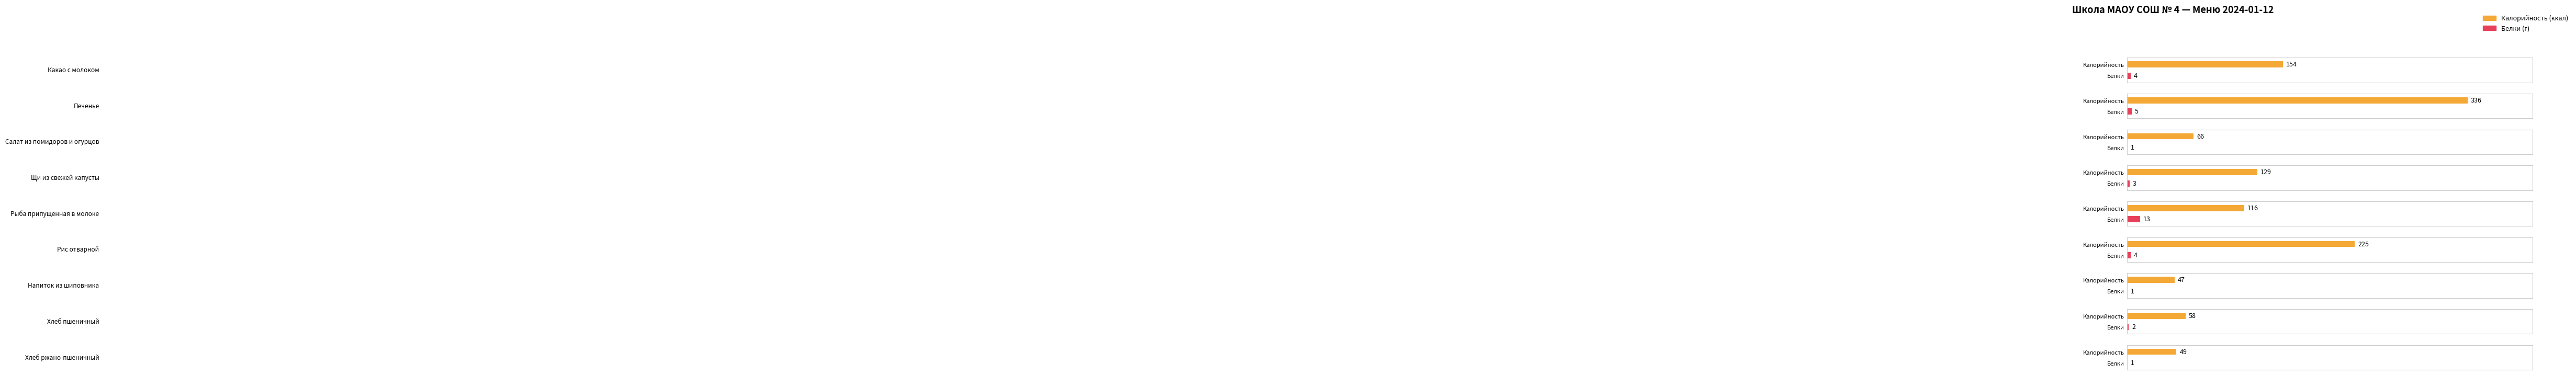

How many groups of bars are there?

9